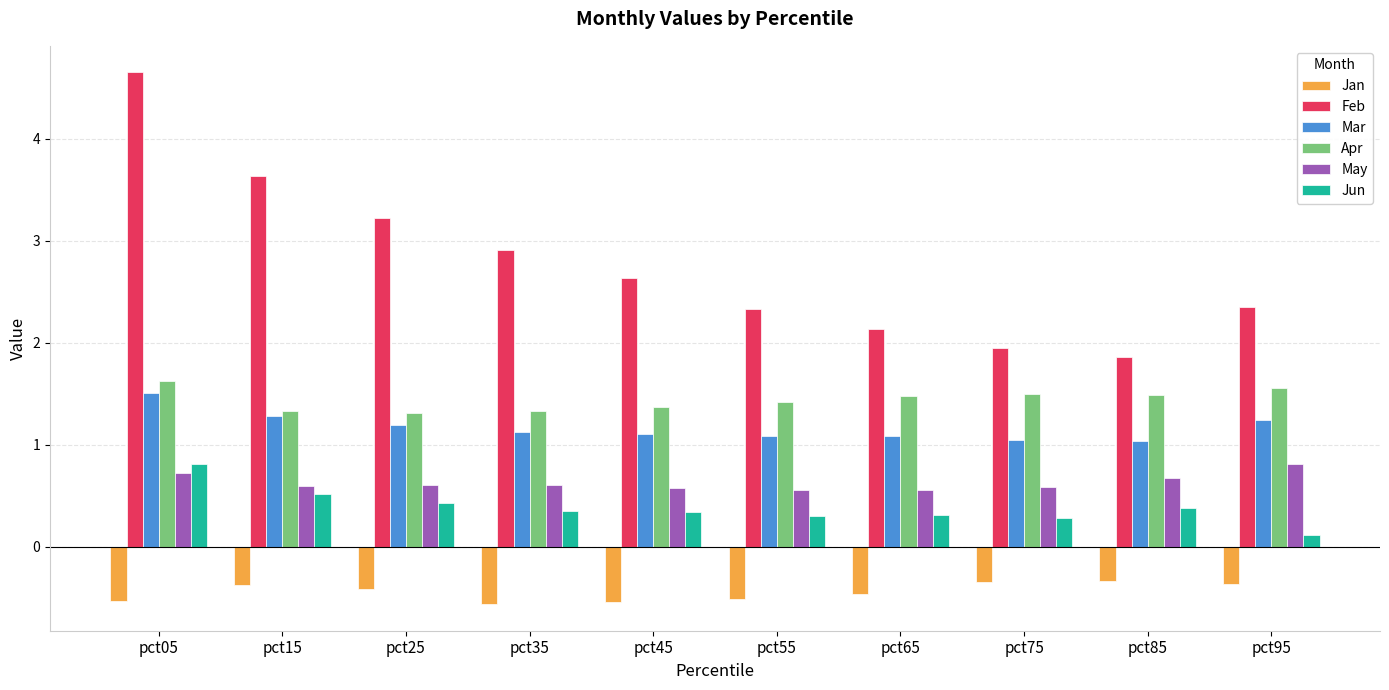

What is the spread (max minus min) of values at pct15?

4.0